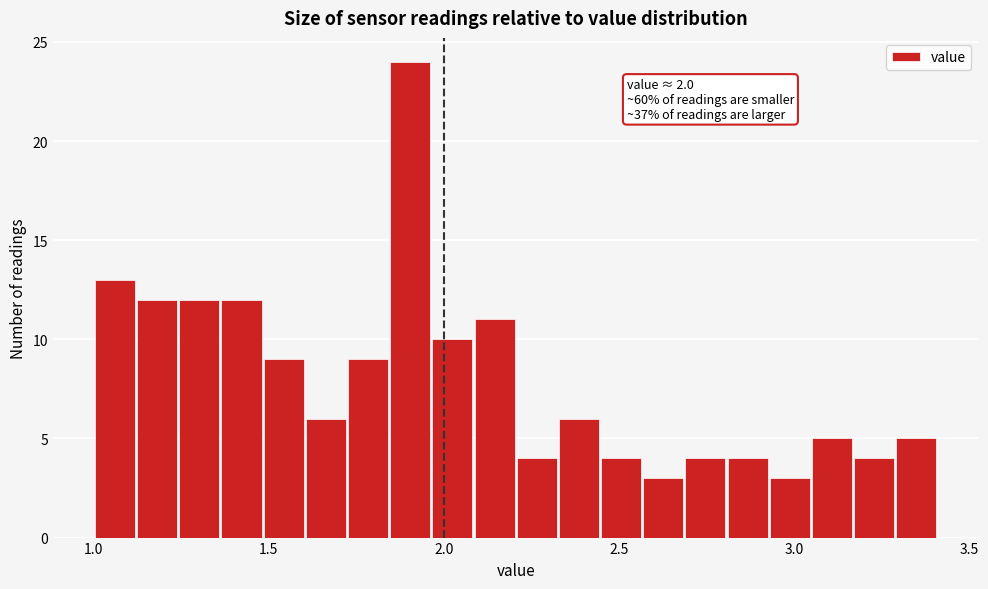

Around what value on the x-axis is the tallest bar? Give the approximate position of its centre, as read against the axis.

1.90